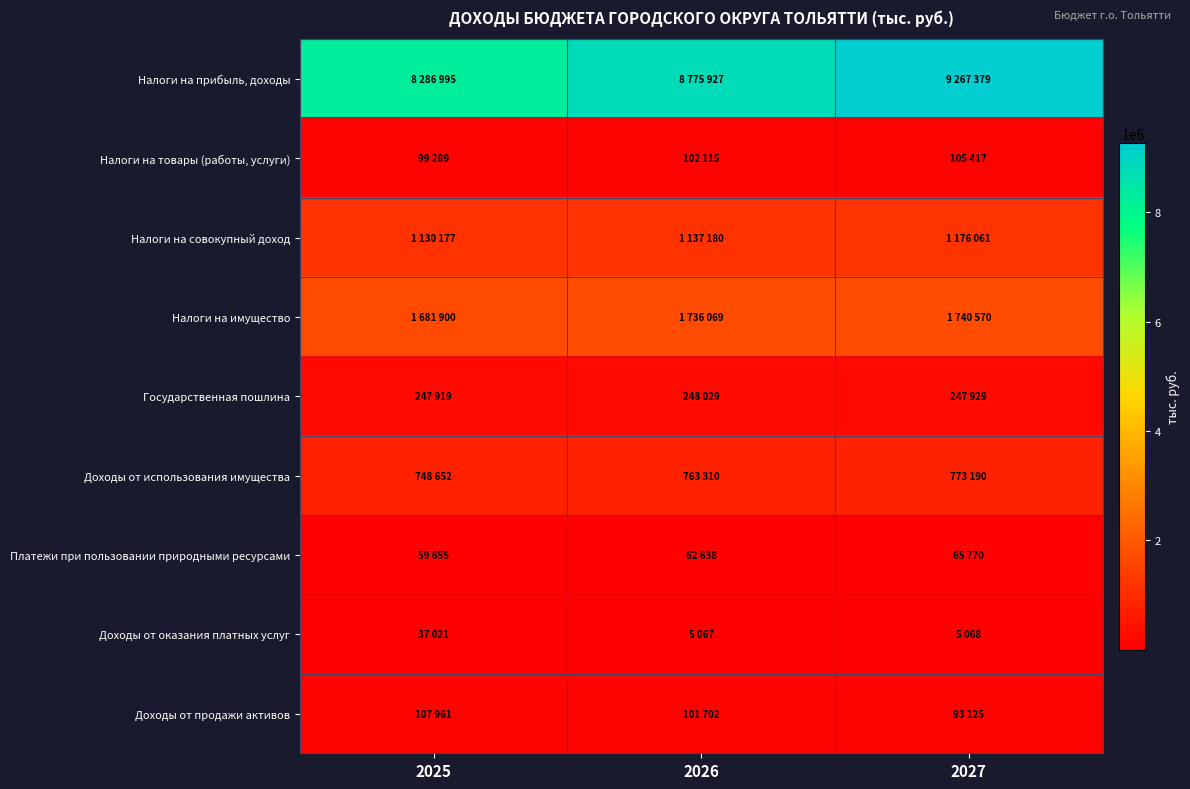

At 2026, list the series in order from smallest to largest.

Доходы от оказания платных услуг, Платежи при пользовании природными ресурсами, Доходы от продажи активов, Налоги на товары (работы, услуги), Государственная пошлина, Доходы от использования имущества, Налоги на совокупный доход, Налоги на имущество, Налоги на прибыль, доходы